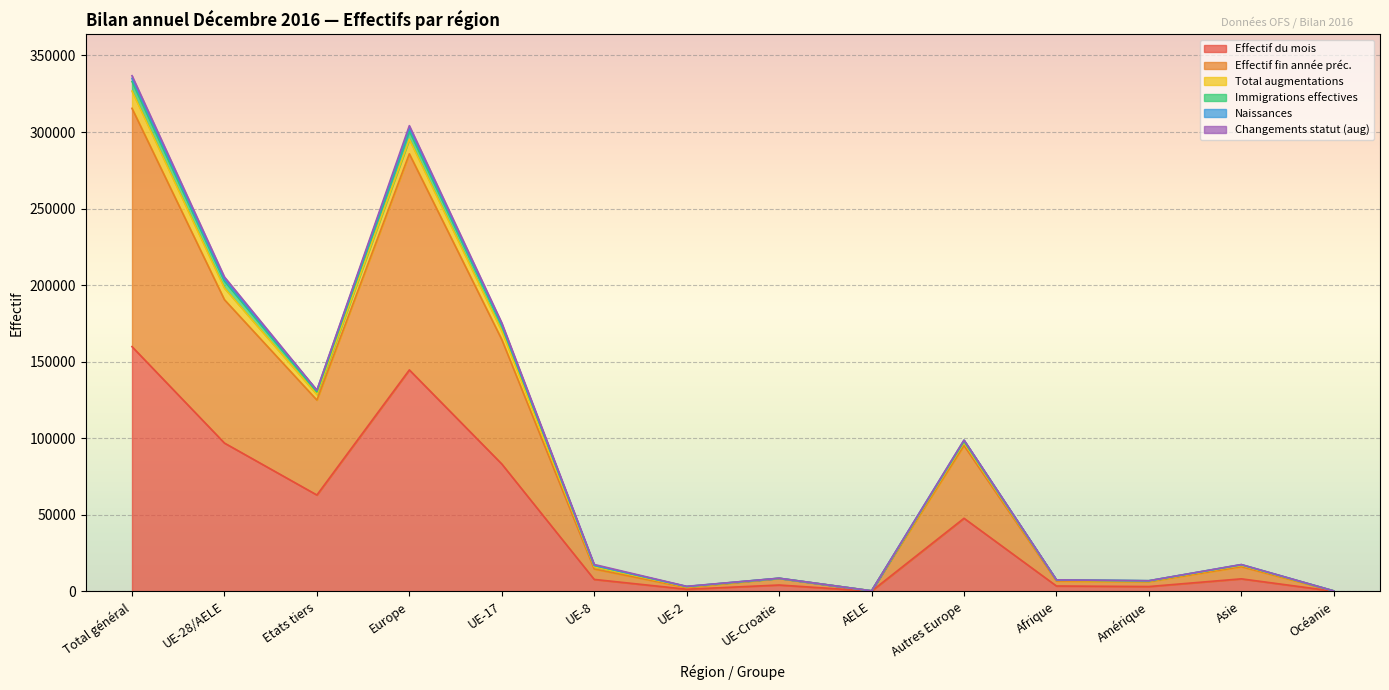

The value of Effectif du mois at Etats tiers is 87378. True or false?

False